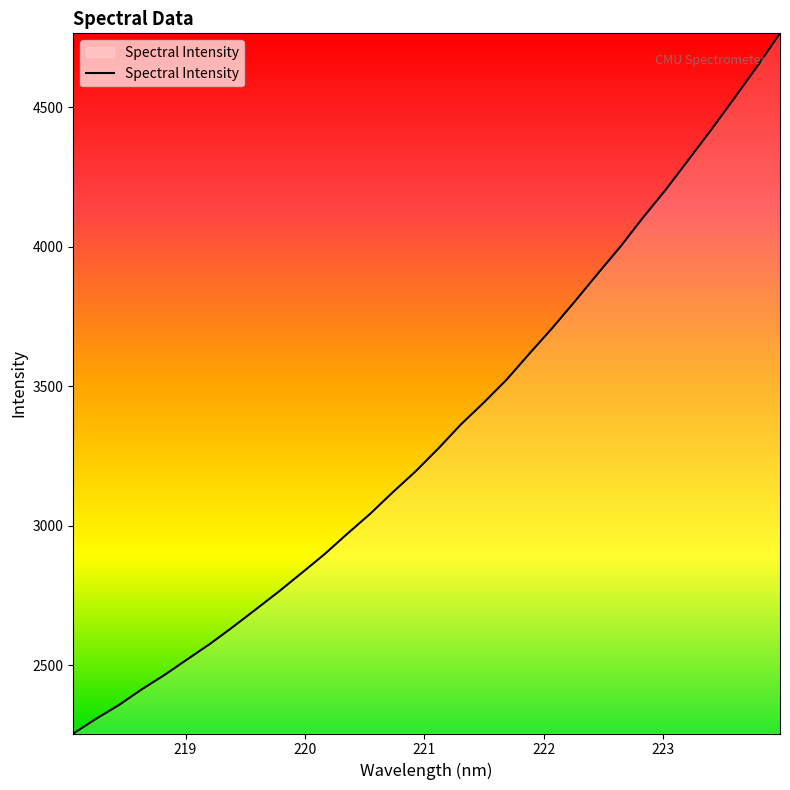

What is the greatest value displayed?

4764.0